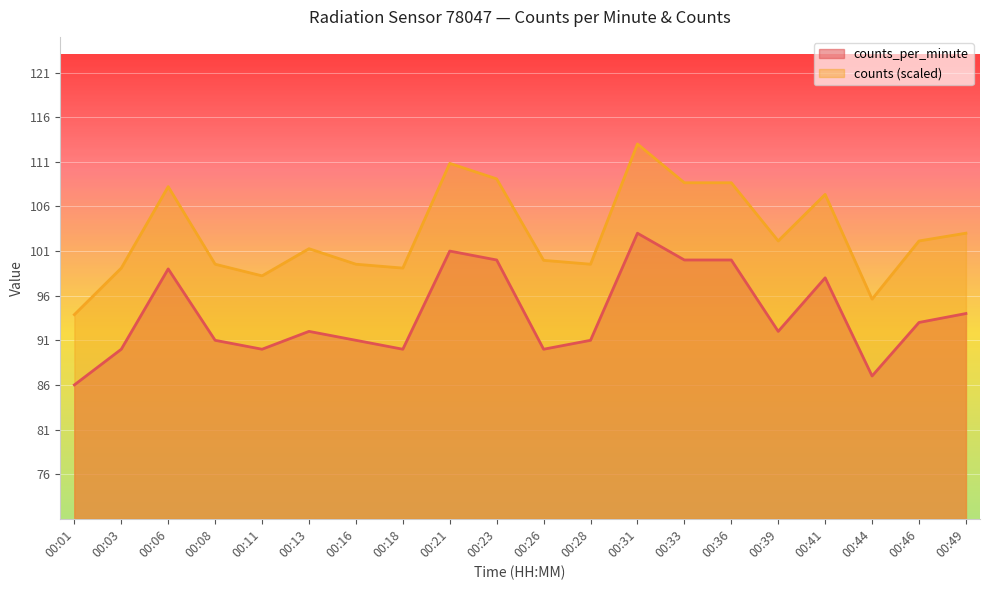

Rank the categories by counts value from lowest to highest.

00:01, 00:44, 00:11, 00:03, 00:18, 00:08, 00:16, 00:28, 00:26, 00:13, 00:39, 00:46, 00:49, 00:41, 00:06, 00:33, 00:36, 00:23, 00:21, 00:31